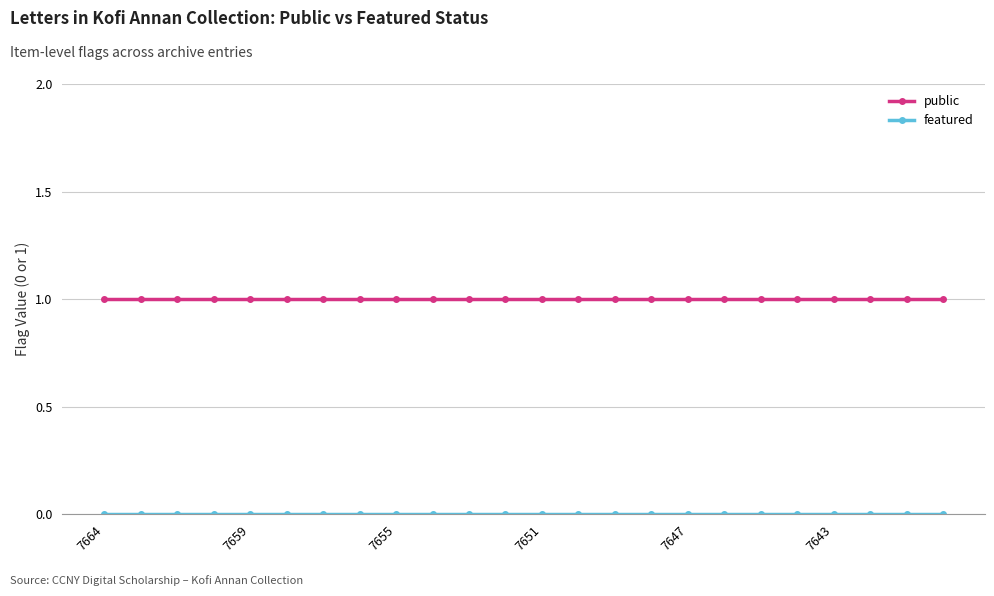

Which series has the largest total across all categories?

public